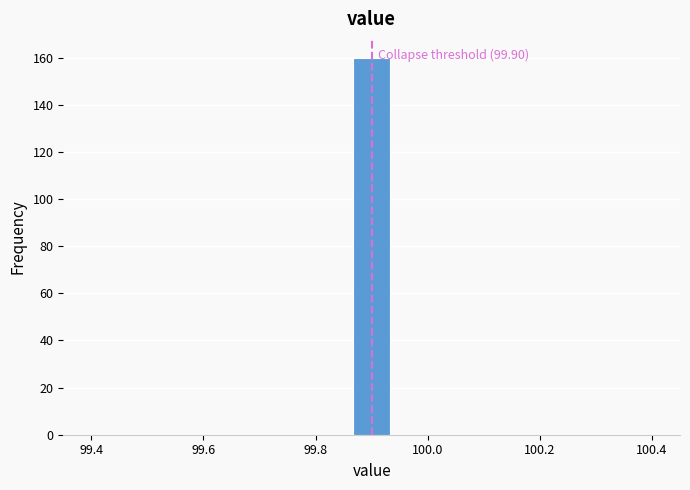

Read against the x-axis, roughly where is the centre of the tallest bar?

99.90